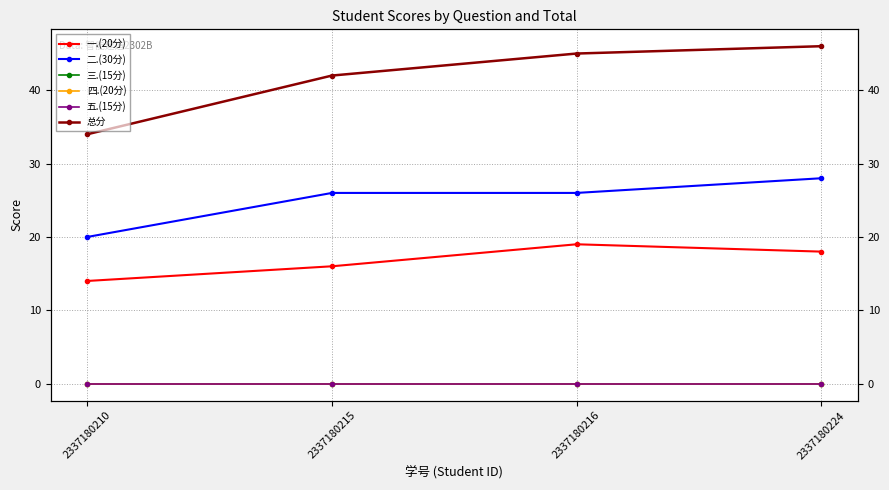

What is the value of the 一.(20分) point at the 1st from the left?

14